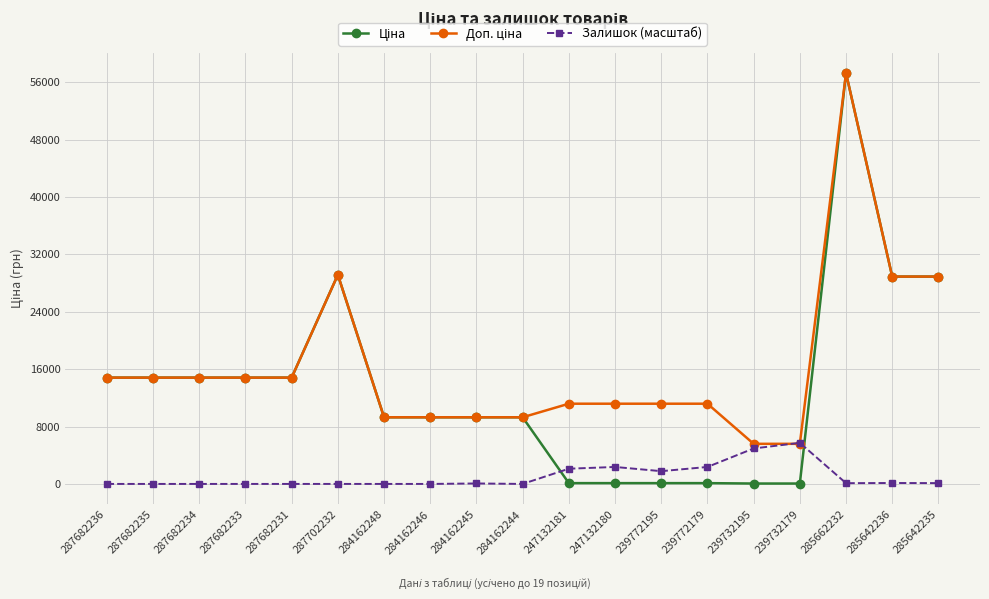

What is the label of the 10th point from the left?

284162244